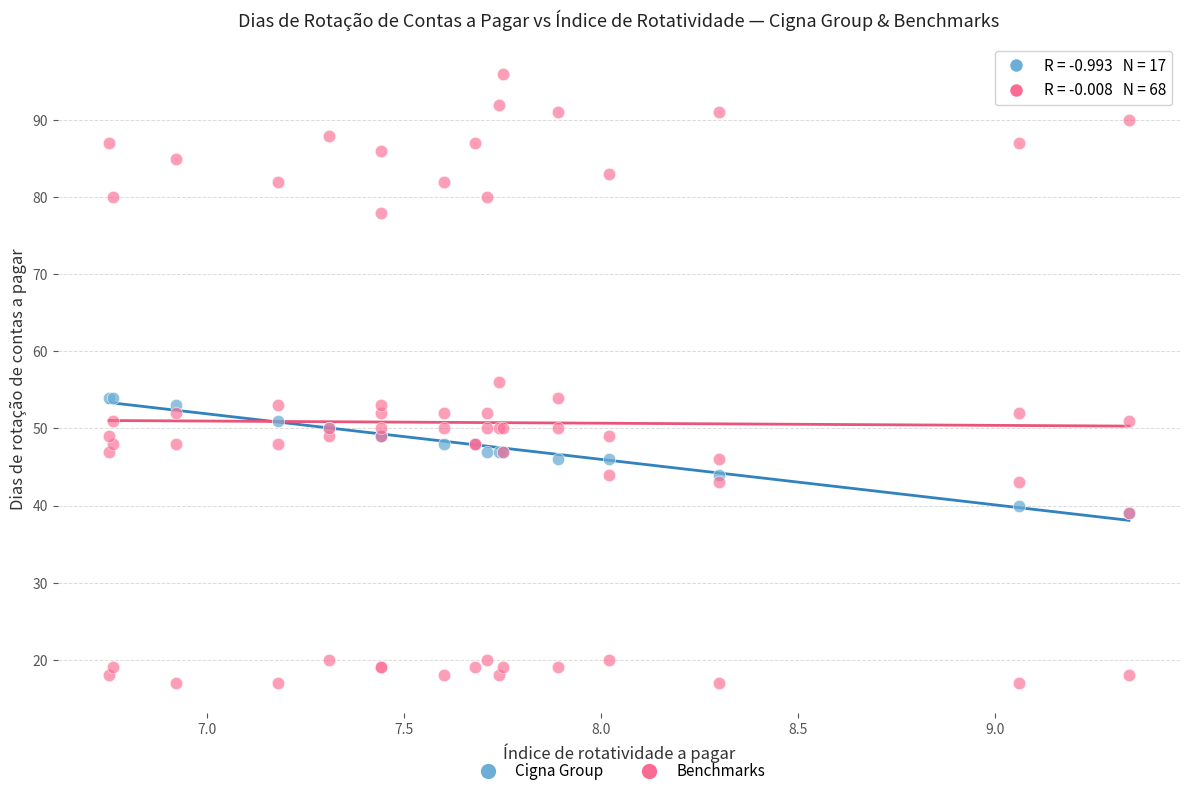

Which series contains the lowest Y value?

Benchmarks